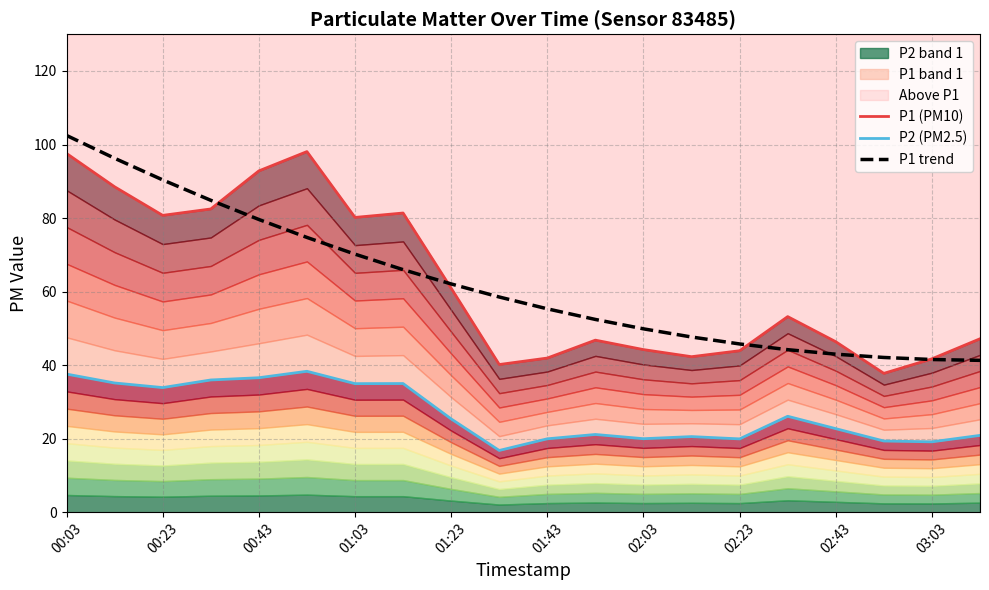

The P1 trend series shows 102.5 at 00:03. True or false?

True